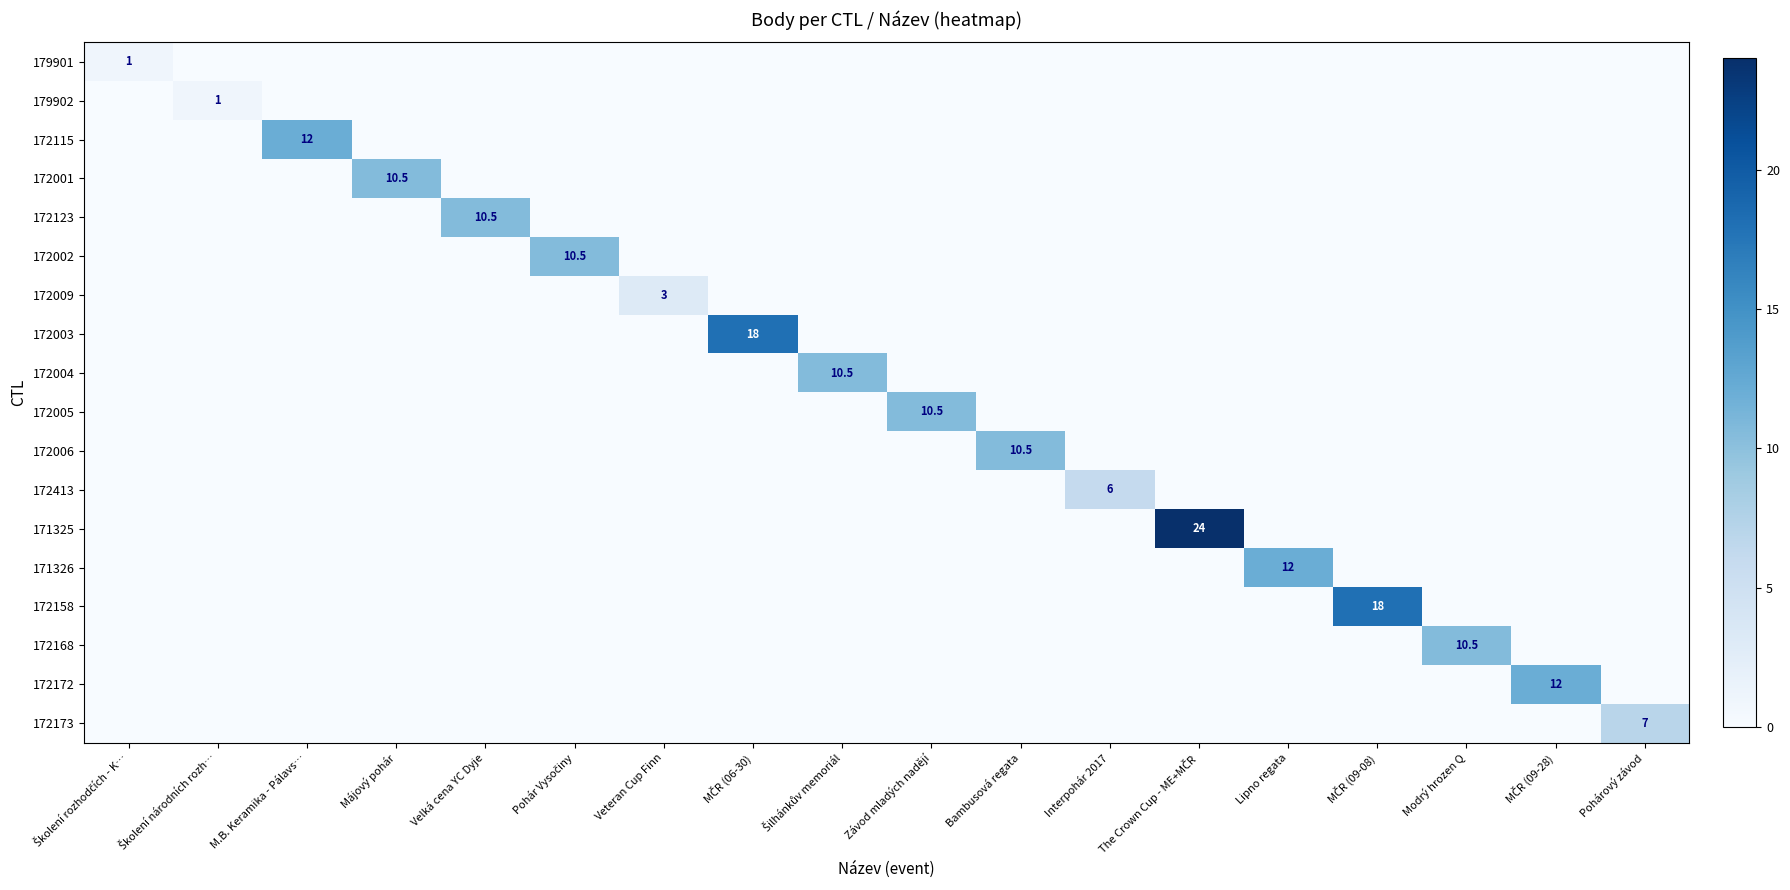

Is it true that 179902 equals 0.0 at Modrý hrozen Q?

True